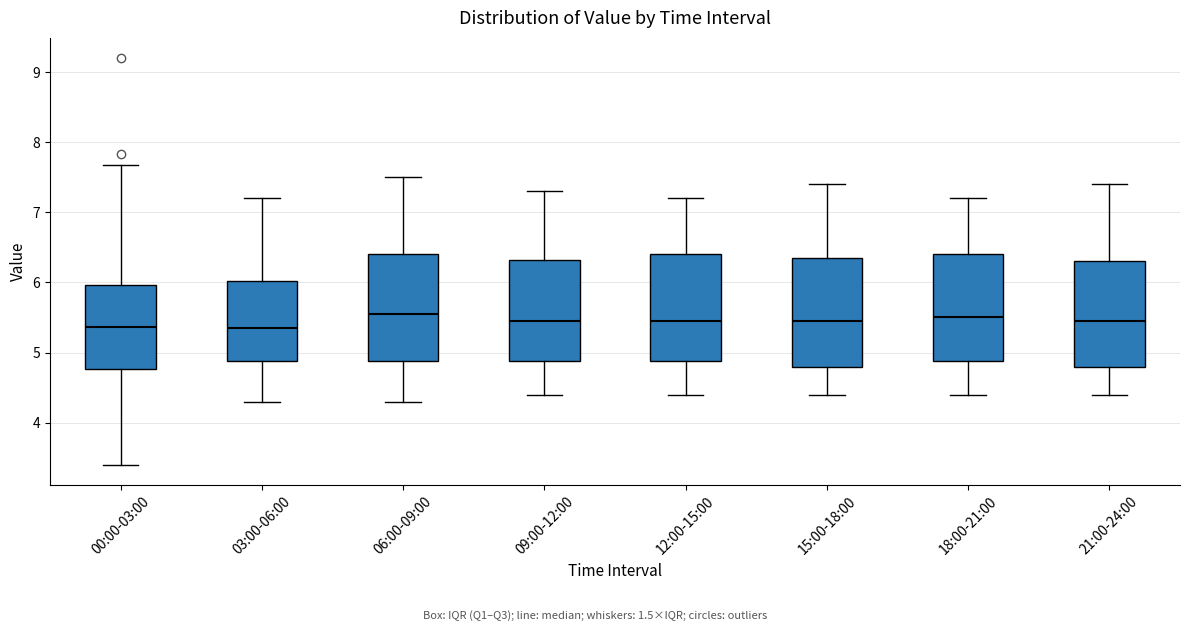

Where is the upper edge of the box for 00:00-03:00 on the y-axis? The values are not printed on the chart, so give them approximately, as read against the axis.

6.0